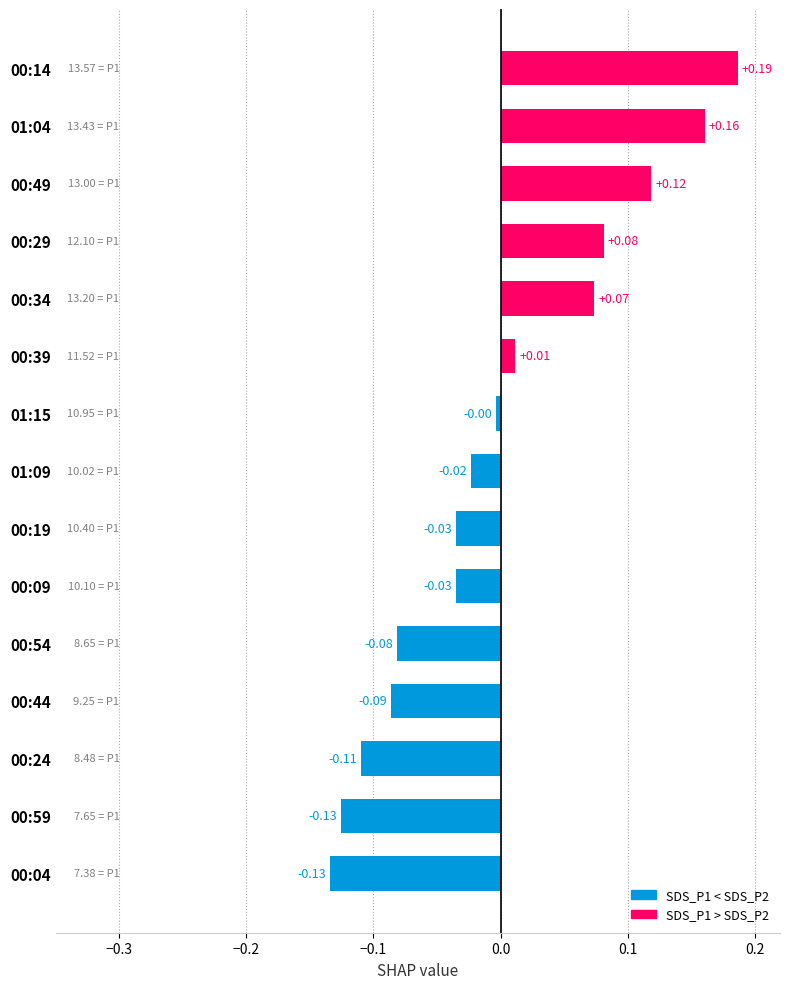

What is the change in value from 01:15 to 00:34?

+0.1